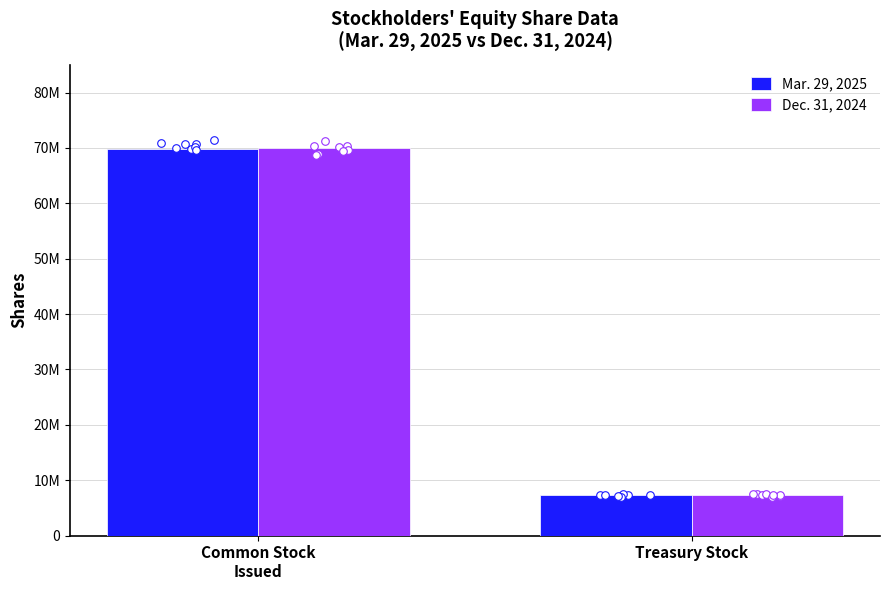

Which series has the largest total across all categories?

Dec. 31, 2024